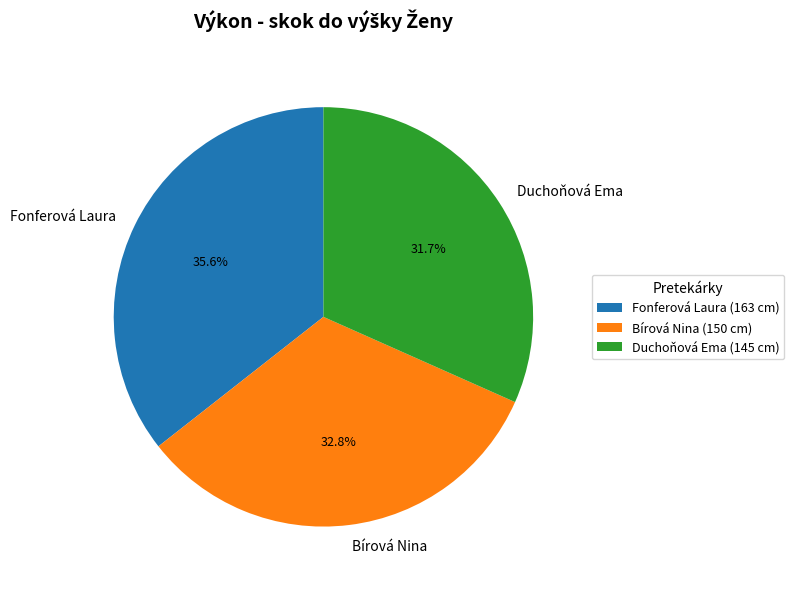

Between Duchoňová Ema and Fonferová Laura, which is larger?

Fonferová Laura